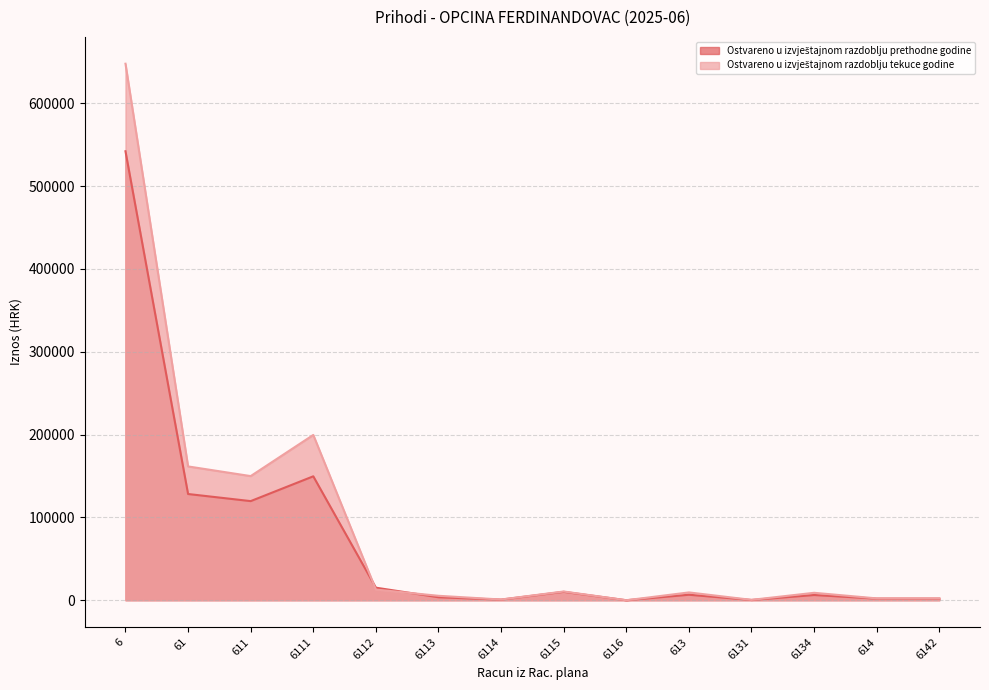

List the series in order of their peak value, lowest first.

Ostvareno u izvještajnom razdoblju prethodne godine, Ostvareno u izvještajnom razdoblju tekuce godine